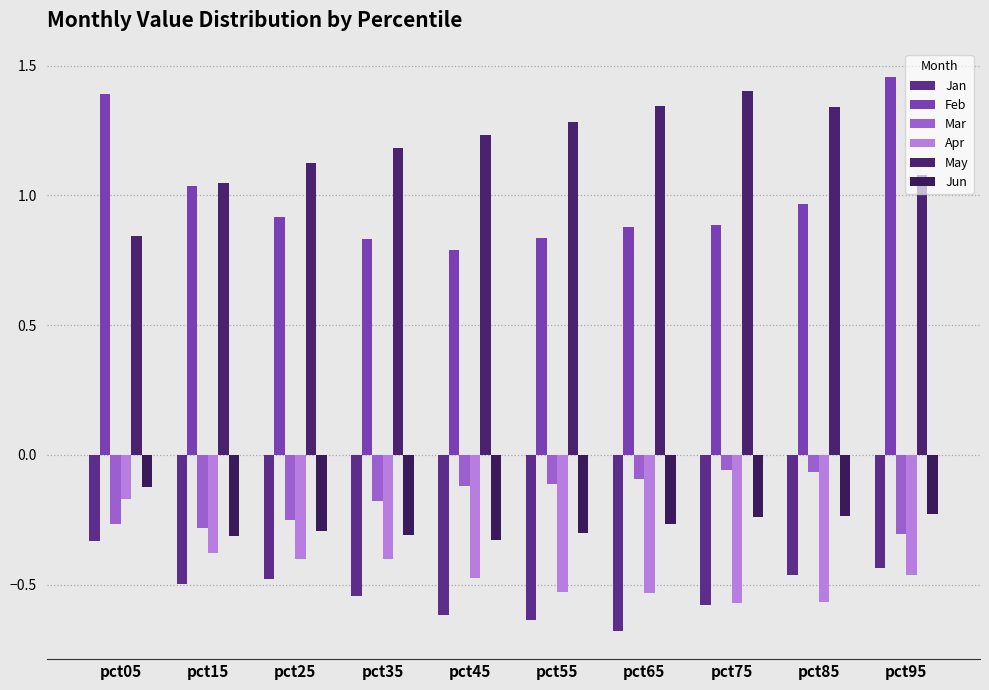

What are all the series names shown in the legend?

Jan, Feb, Mar, Apr, May, Jun